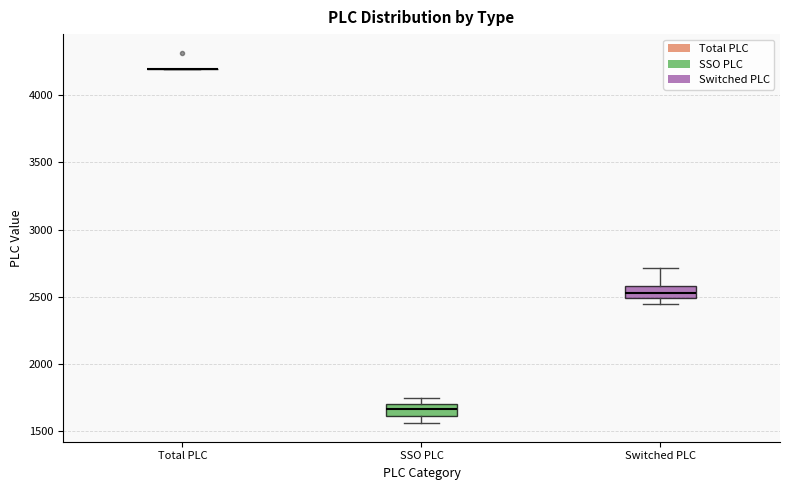

Reading left to right, read every box against the y-axis: the position of its median line, the range the box covers, and the ends of its whiskers. The values are not printed on the chart, so give them approximately, as read against the axis.

Total PLC: box collapsed to a line at 4200, whiskers 4200 to 4200
SSO PLC: median 1650, box 1600 to 1700, whiskers 1550 to 1750
Switched PLC: median 2550, box 2500 to 2600, whiskers 2450 to 2700